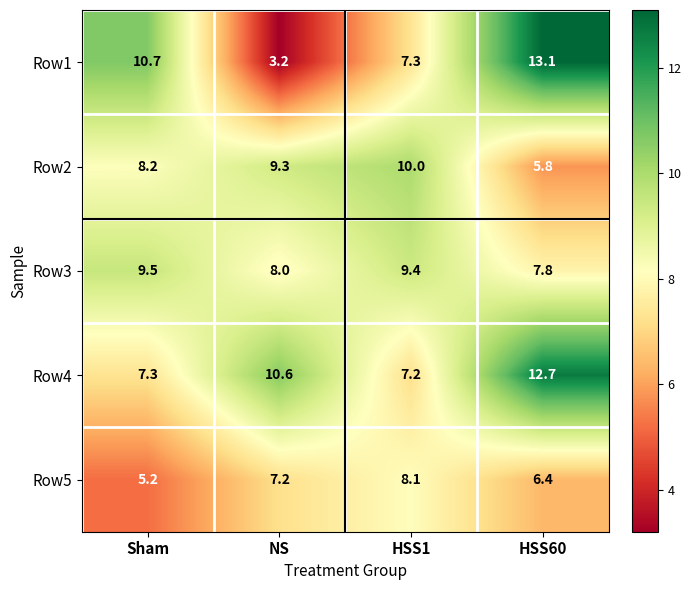

What is the lowest value of the Row2 series?

5.8